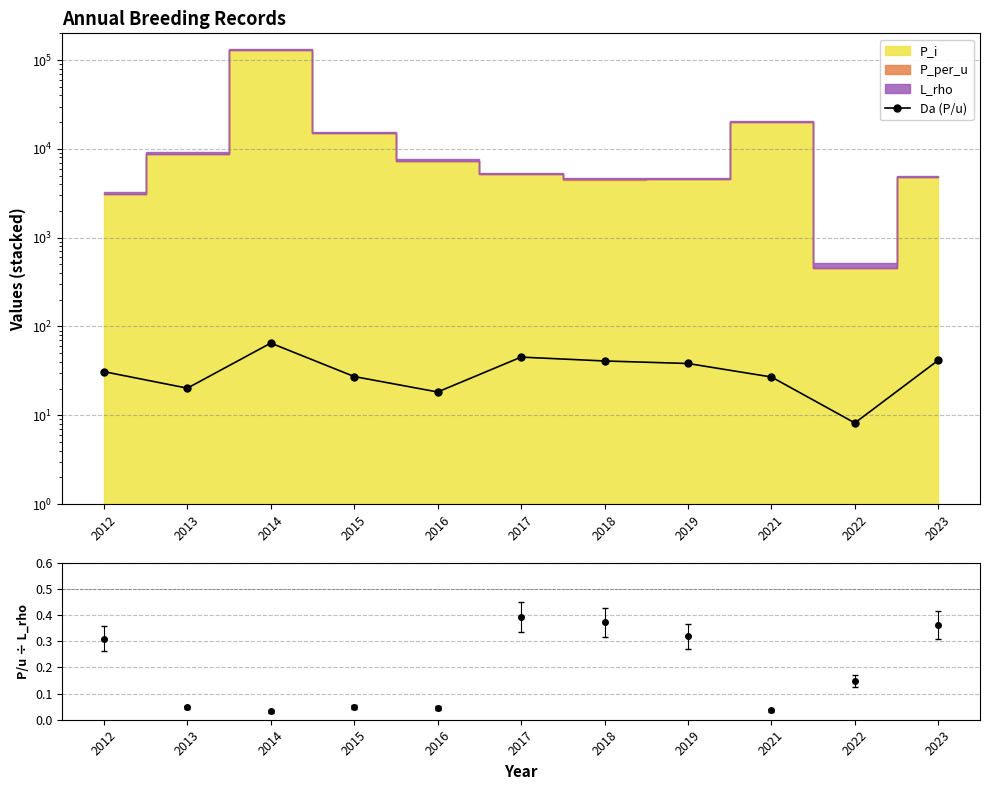

Which label corresponds to the largest value in the chart?

2014